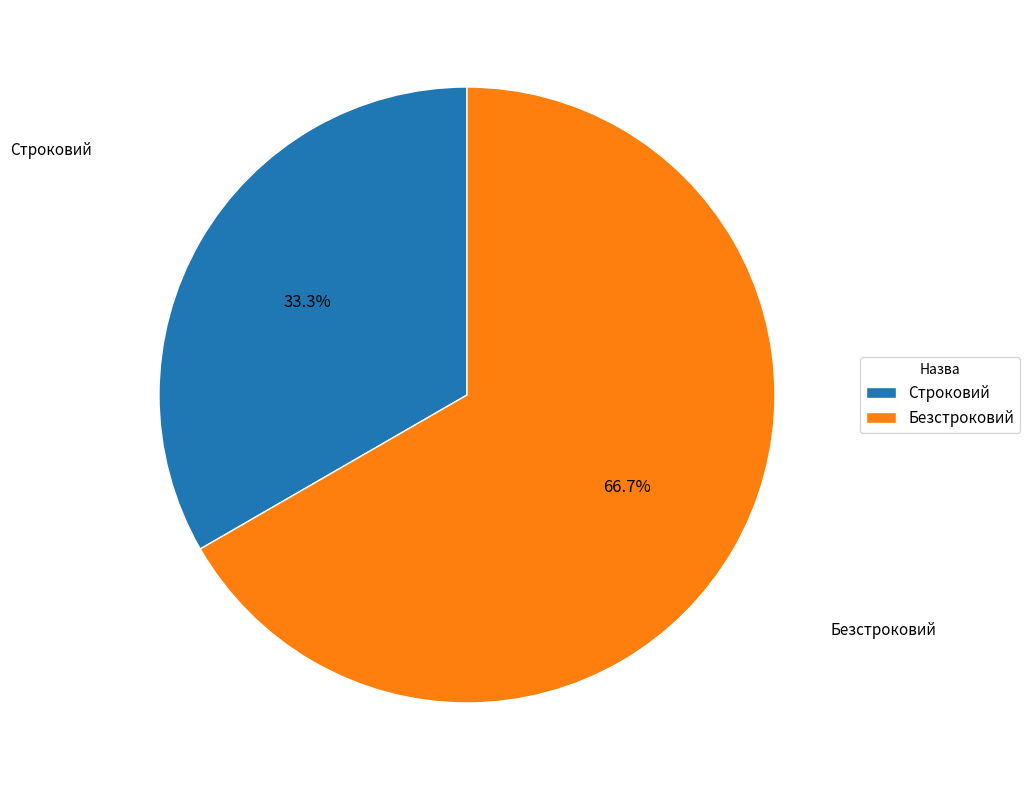

What percentage is NOT represented by Безстроковий?

33.3%